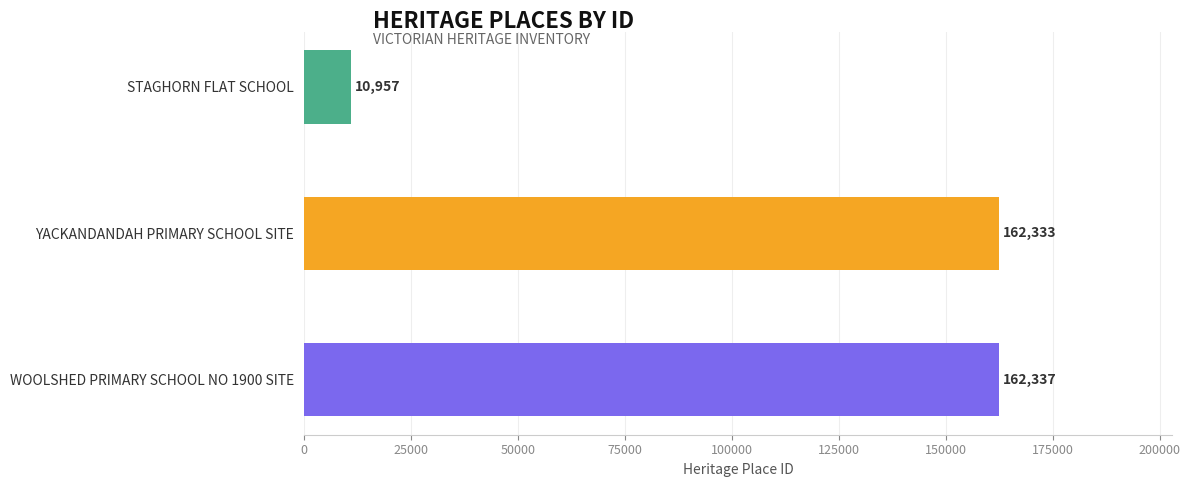

Count the number of categories in the chart.

3